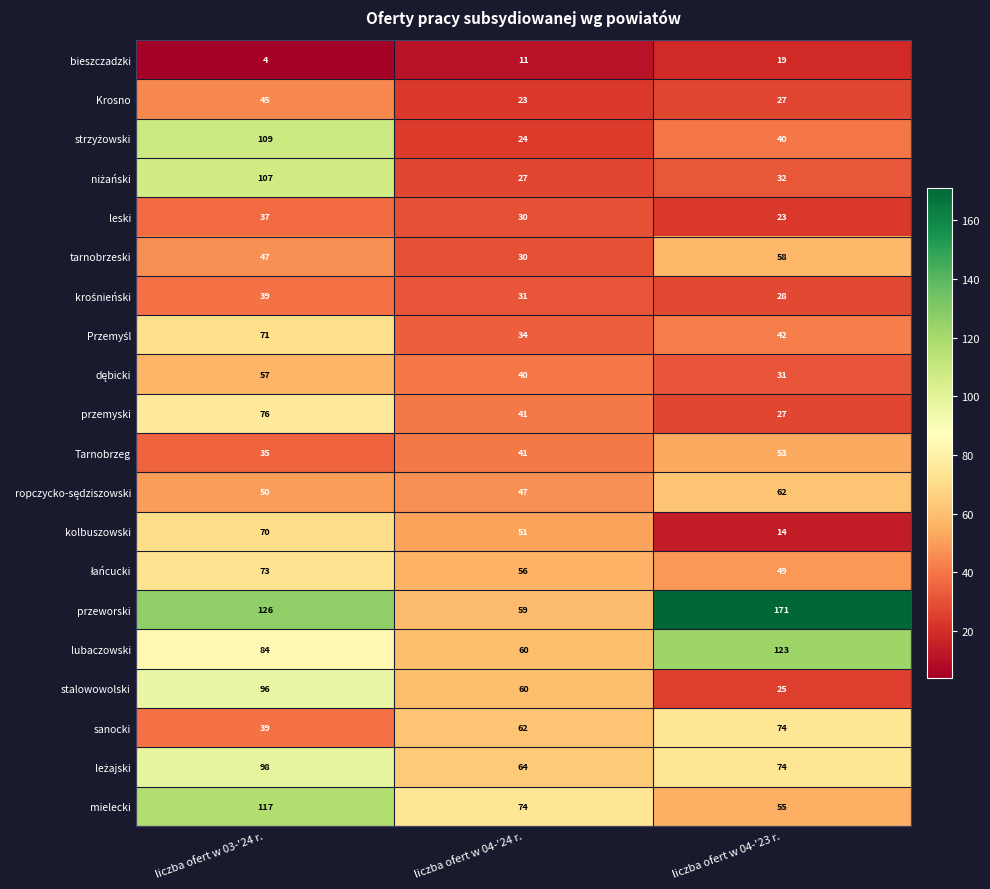

How many data points does each series have?

3